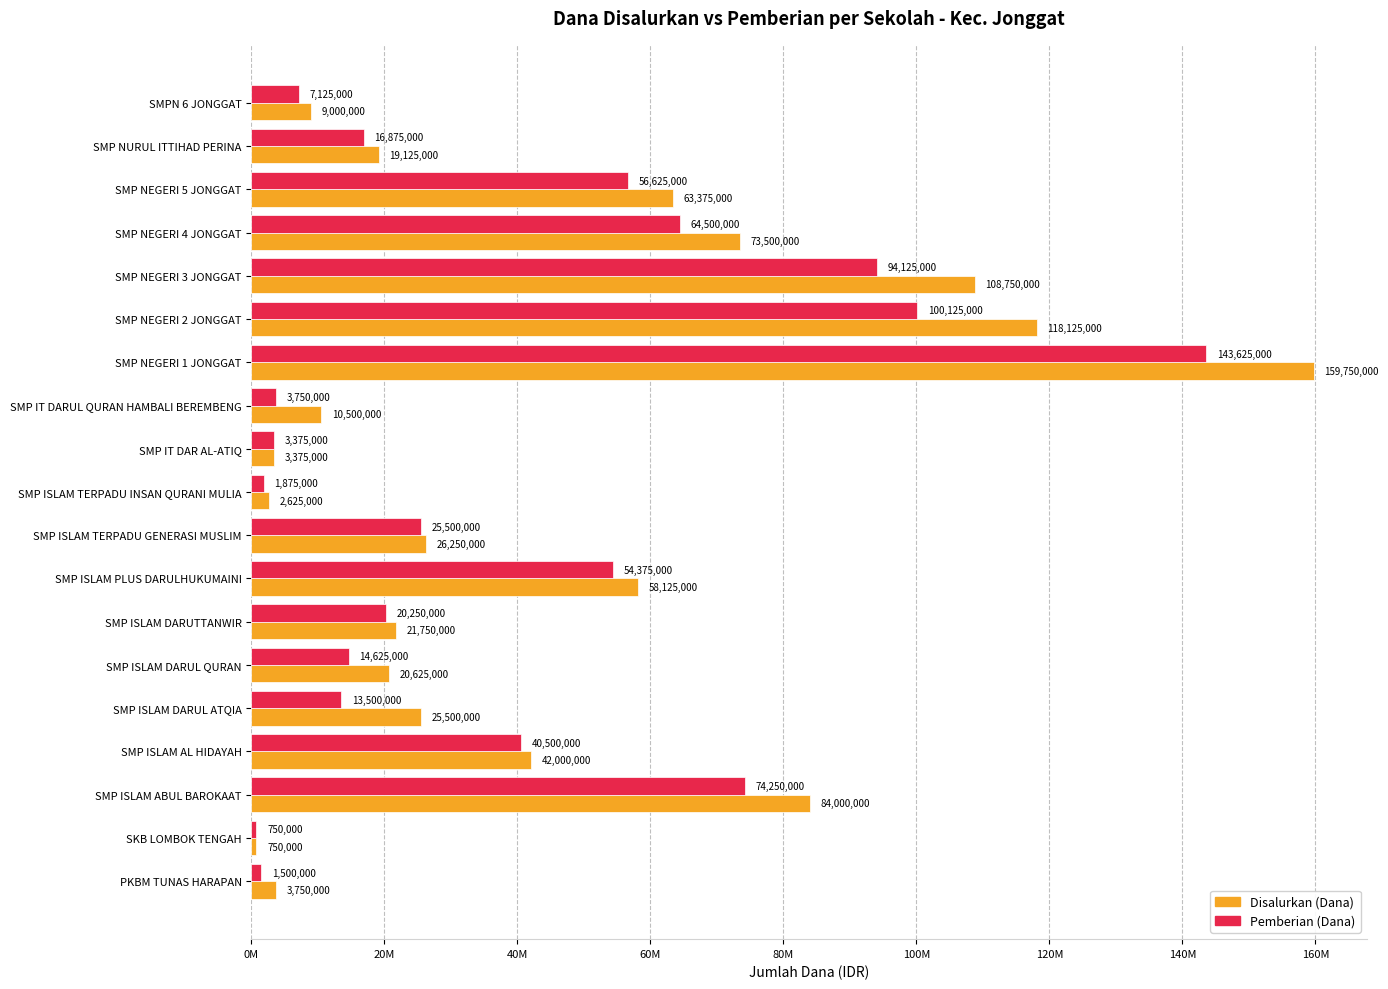

What are all the series names shown in the legend?

Disalurkan (Dana), Pemberian (Dana)